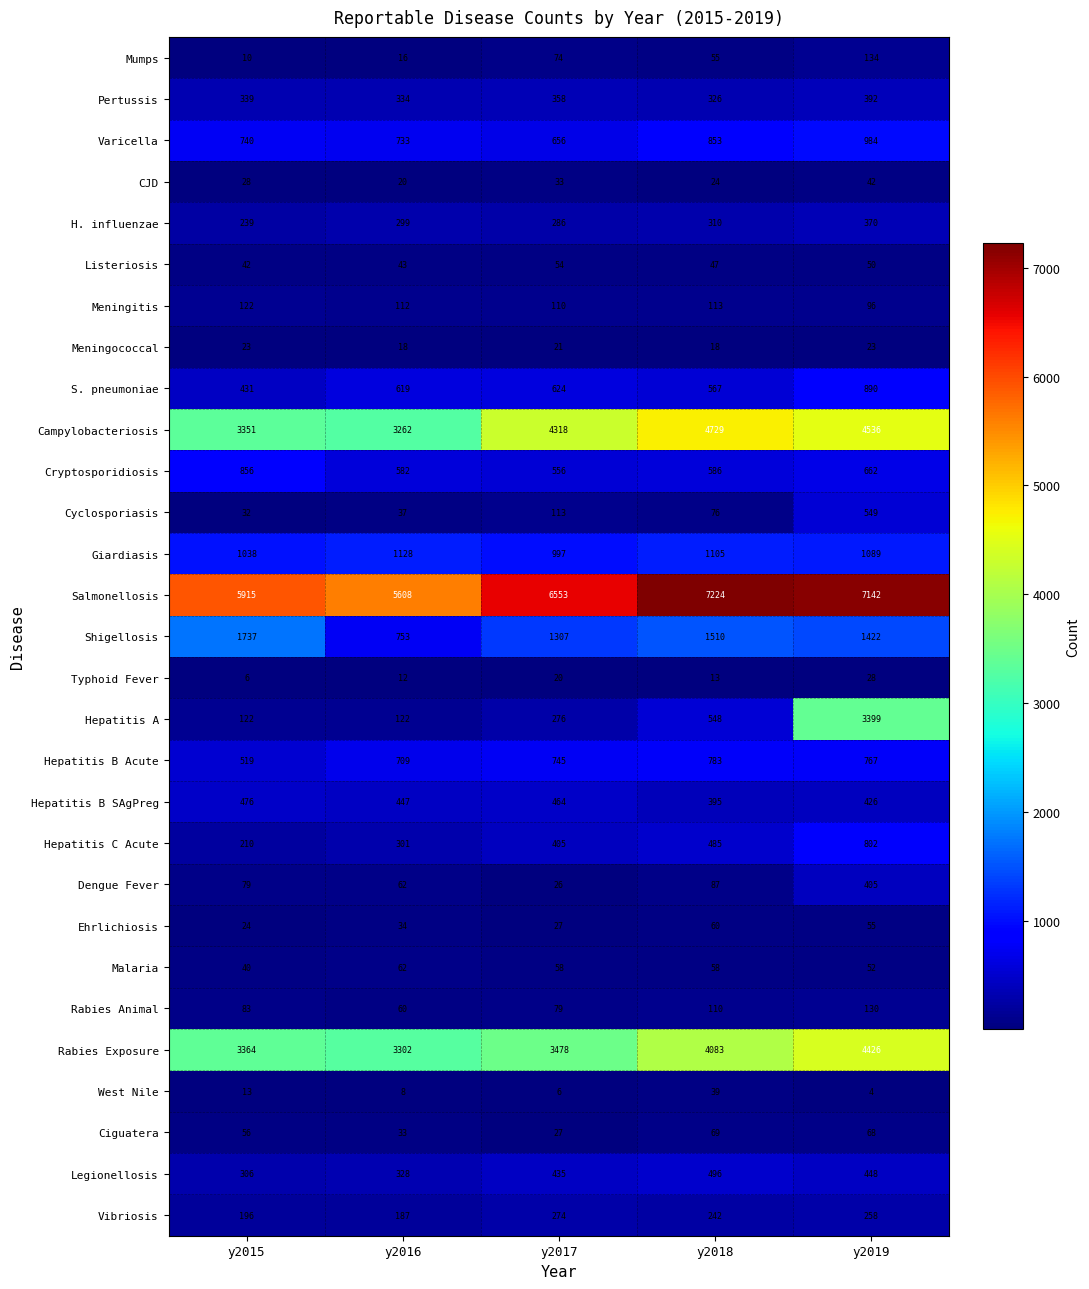

How many series are shown in this chart?

29